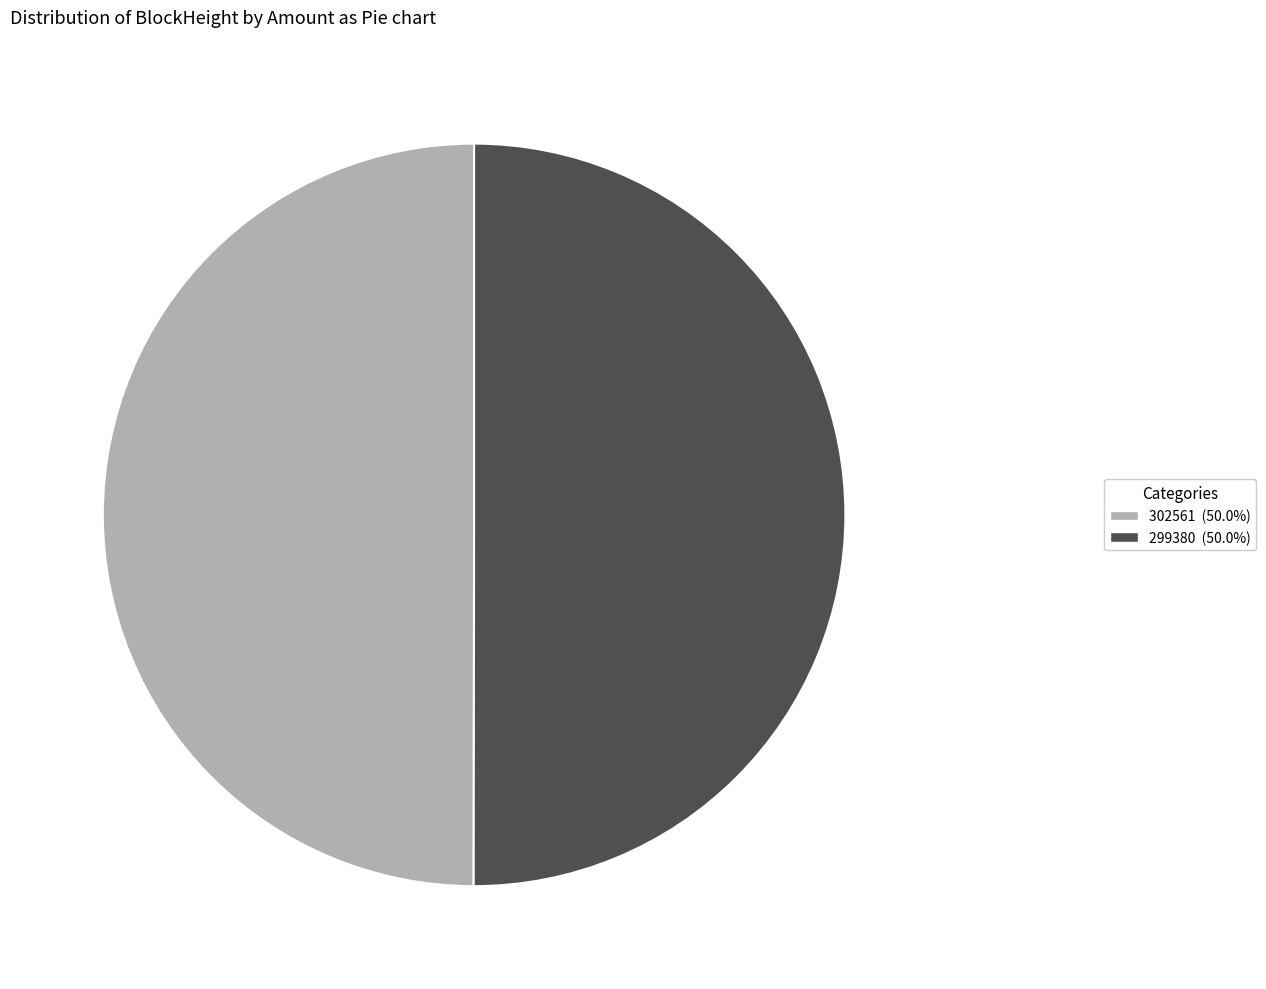

Combined, do 299380 and 302561 account for over 50%?

Yes